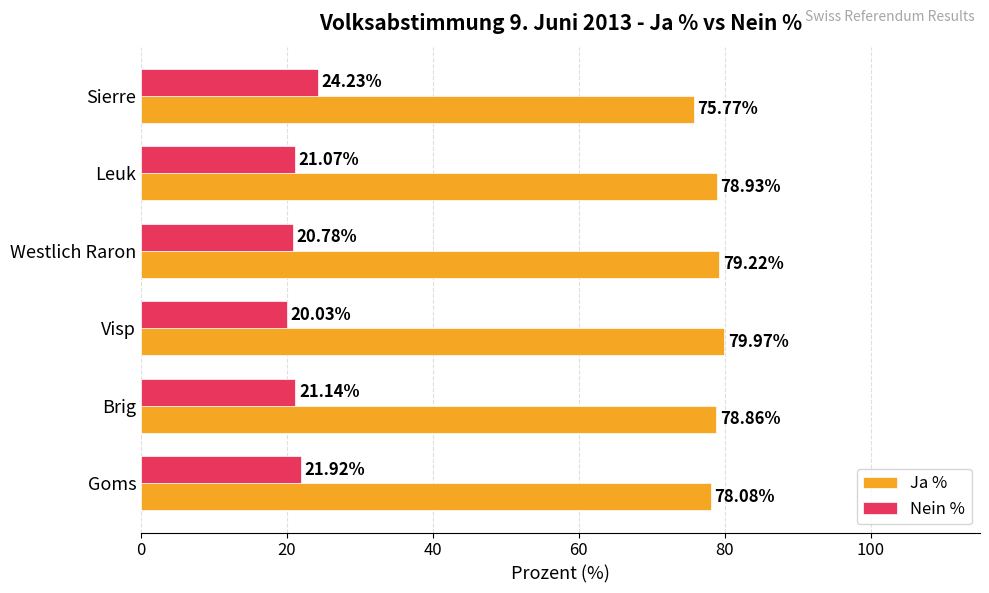

What is the spread (max minus min) of values at Goms?

56.2